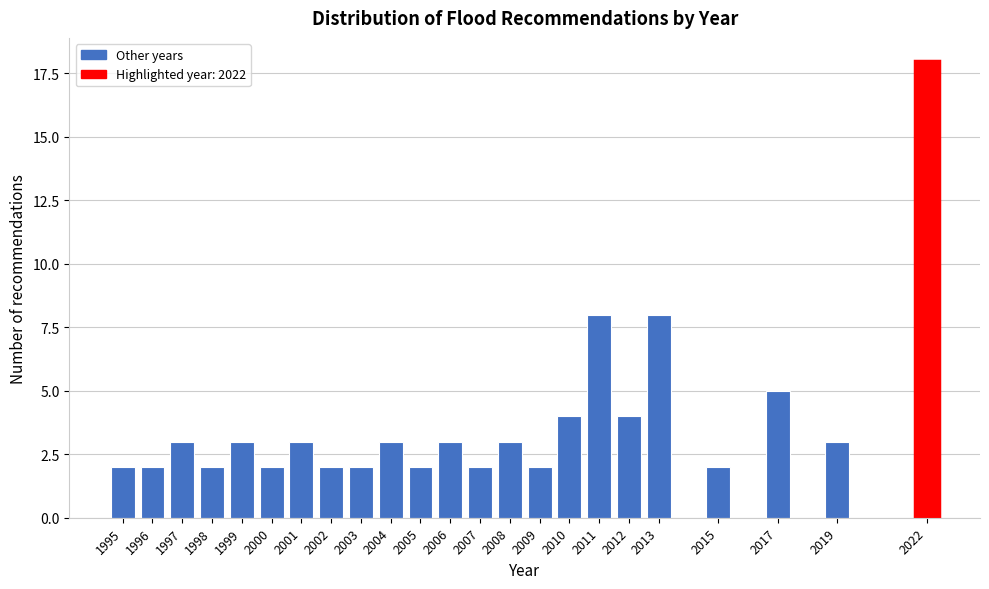

Reading left to right, list all the values displayed in this chart.

2	2	3	2	3	2	3	2	2	3	2	3	2	3	2	4	8	4	8	2	5	3	18